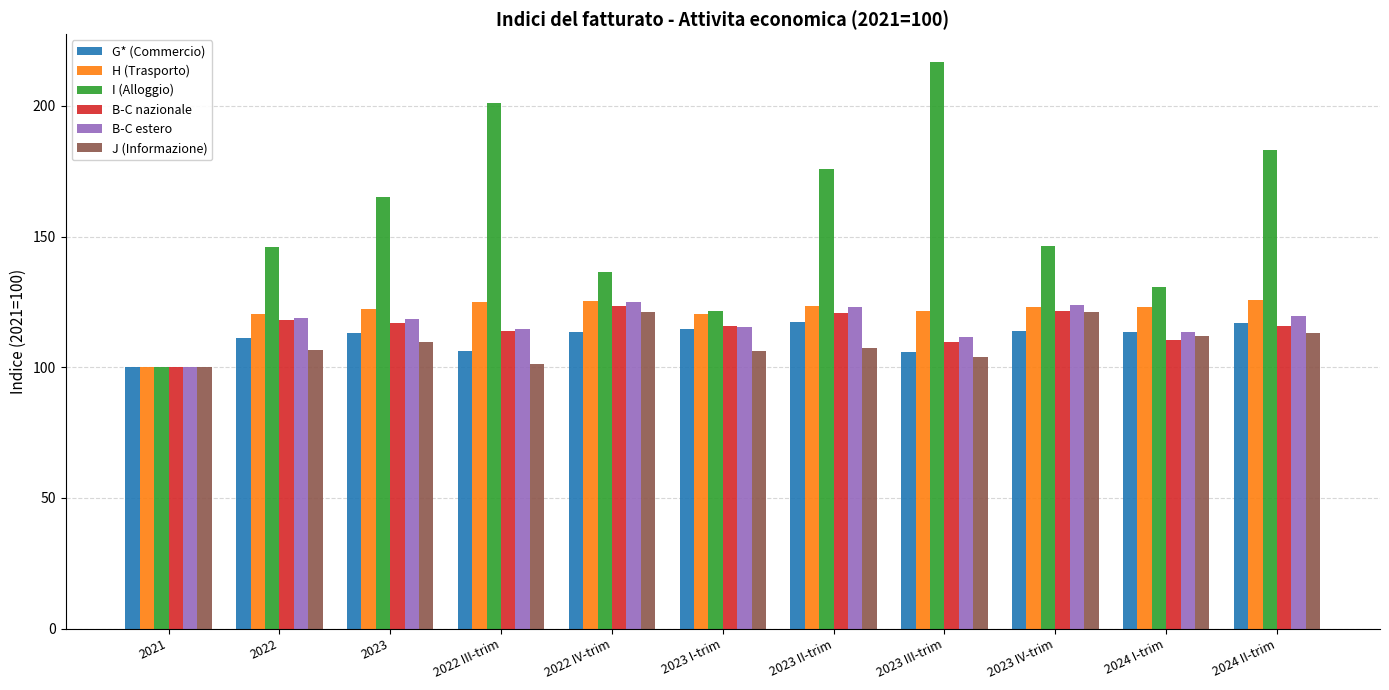

What is the value of the B-C estero bar at the 1st from the left?

100.0